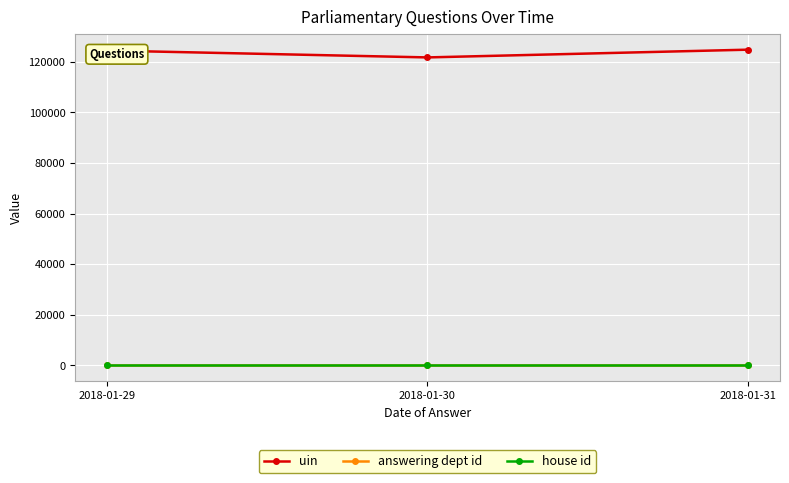

What is the minimum value for house id?

1